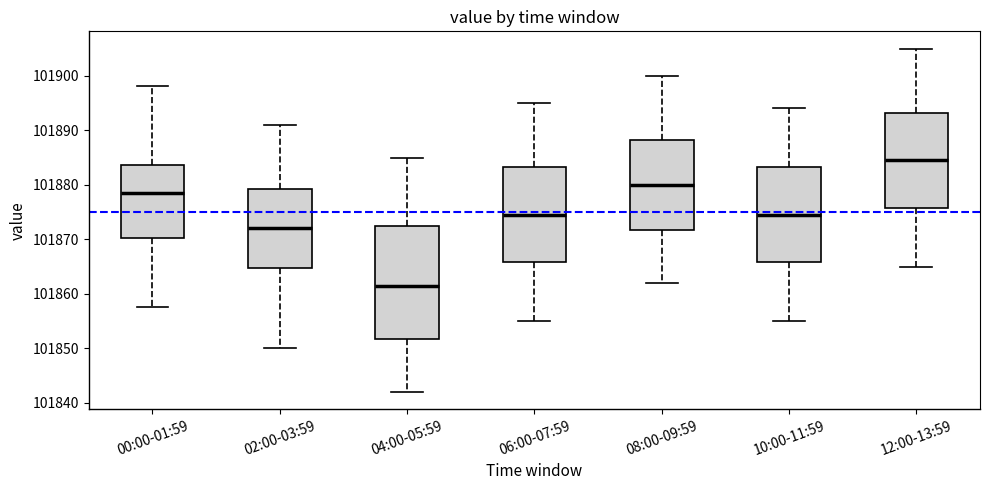

Reading left to right, read every box against the y-axis: the position of its median line, the range the box covers, and the ends of its whiskers. The values are not printed on the chart, so give them approximately, as read against the axis.

00:00-01:59: median 101878, box 101870 to 101884, whiskers 101858 to 101898
02:00-03:59: median 101872, box 101865 to 101879, whiskers 101850 to 101891
04:00-05:59: median 101862, box 101852 to 101873, whiskers 101842 to 101885
06:00-07:59: median 101875, box 101866 to 101883, whiskers 101855 to 101895
08:00-09:59: median 101880, box 101872 to 101888, whiskers 101862 to 101900
10:00-11:59: median 101875, box 101866 to 101883, whiskers 101855 to 101894
12:00-13:59: median 101885, box 101876 to 101893, whiskers 101865 to 101905